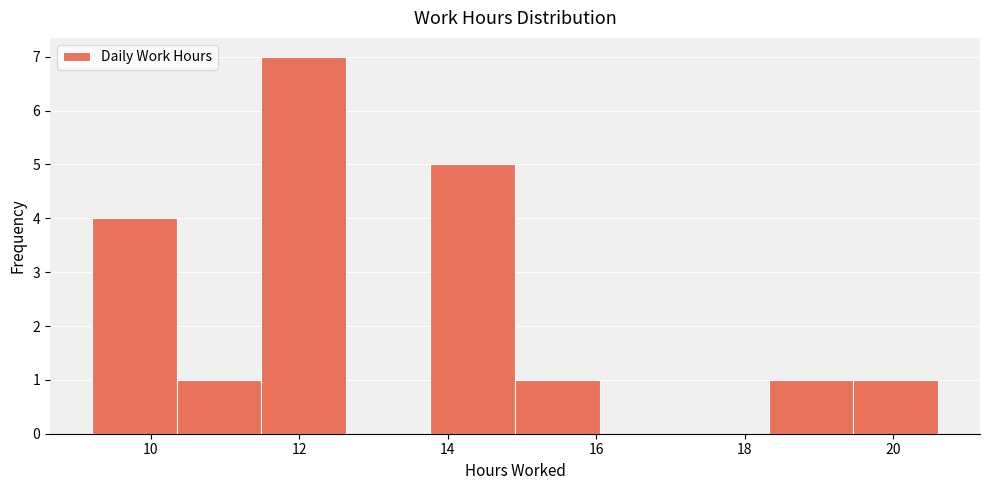

Over which range of the x-axis is the bar tallest?

11.4 to 12.6